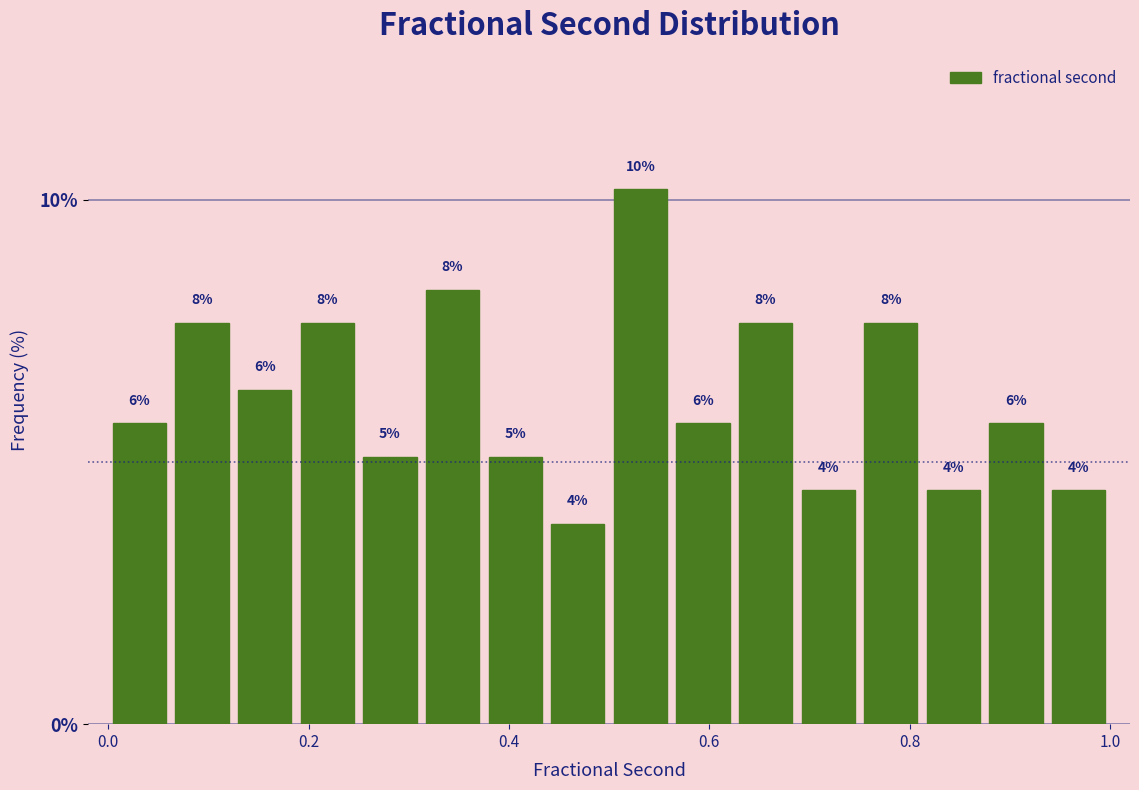

Around what value on the x-axis is the tallest bar? Give the approximate position of its centre, as read against the axis.

0.54